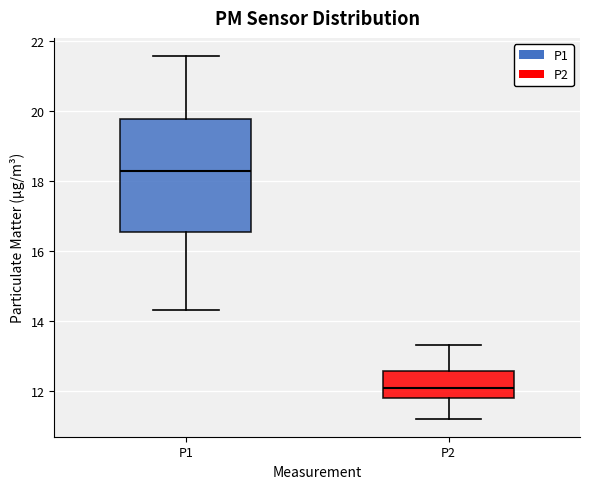

Where does the upper whisker of the box for P2 end on the y-axis? The values are not printed on the chart, so give them approximately, as read against the axis.

13.4